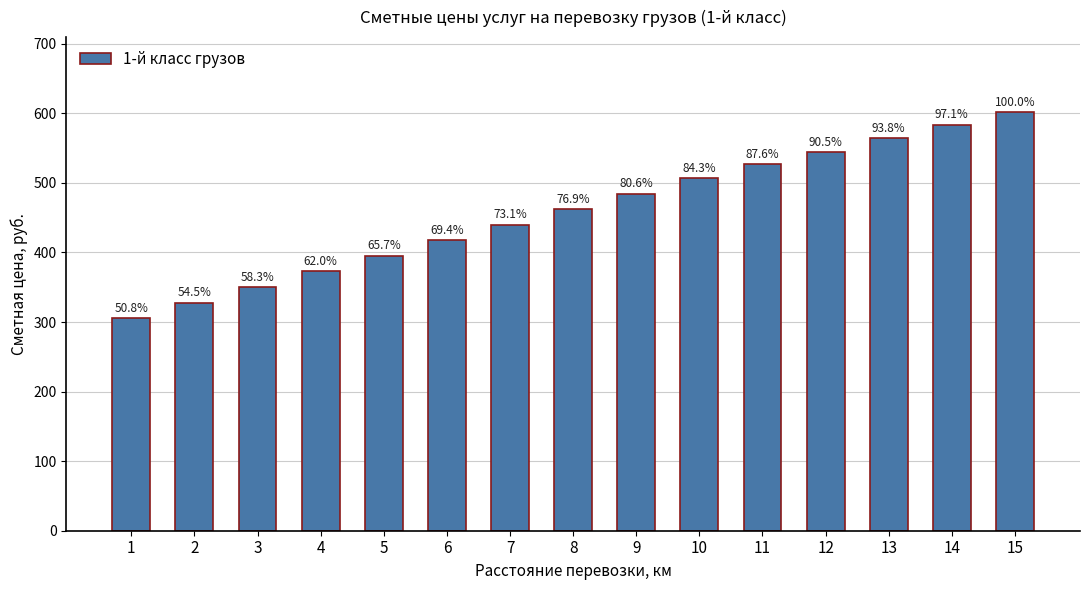

How many bars are there in total?

15